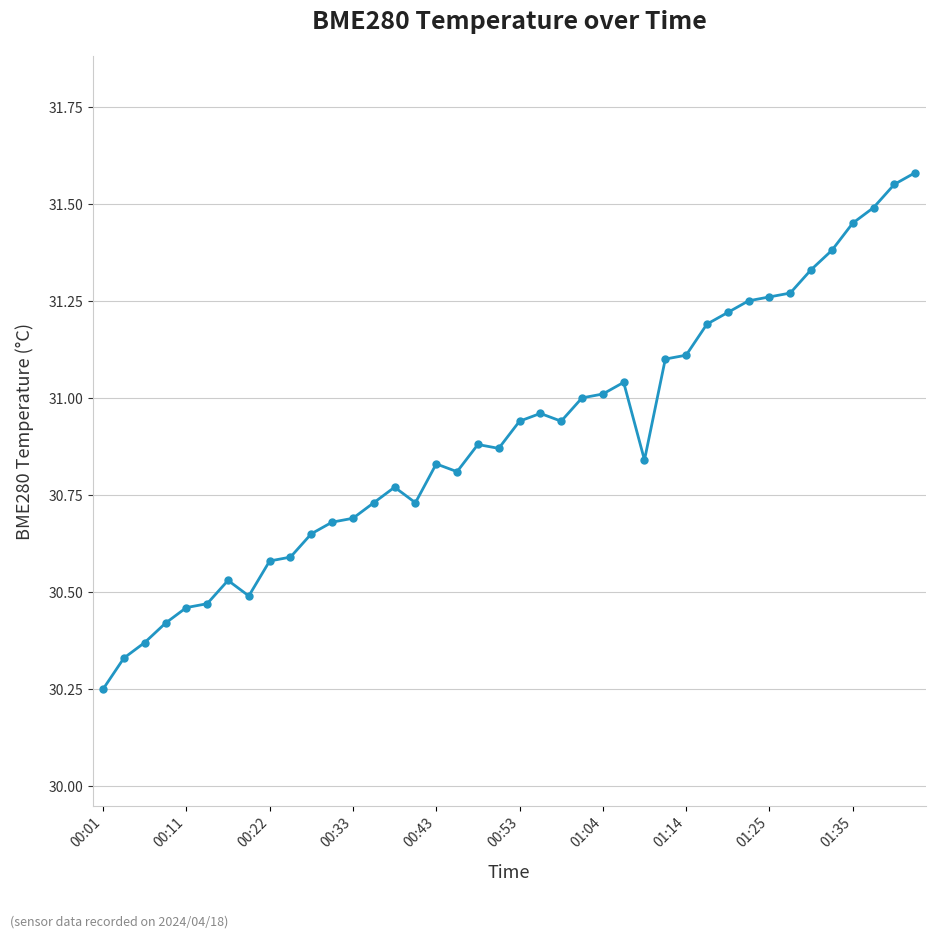

What is the value of the 28th point from the left?

31.1